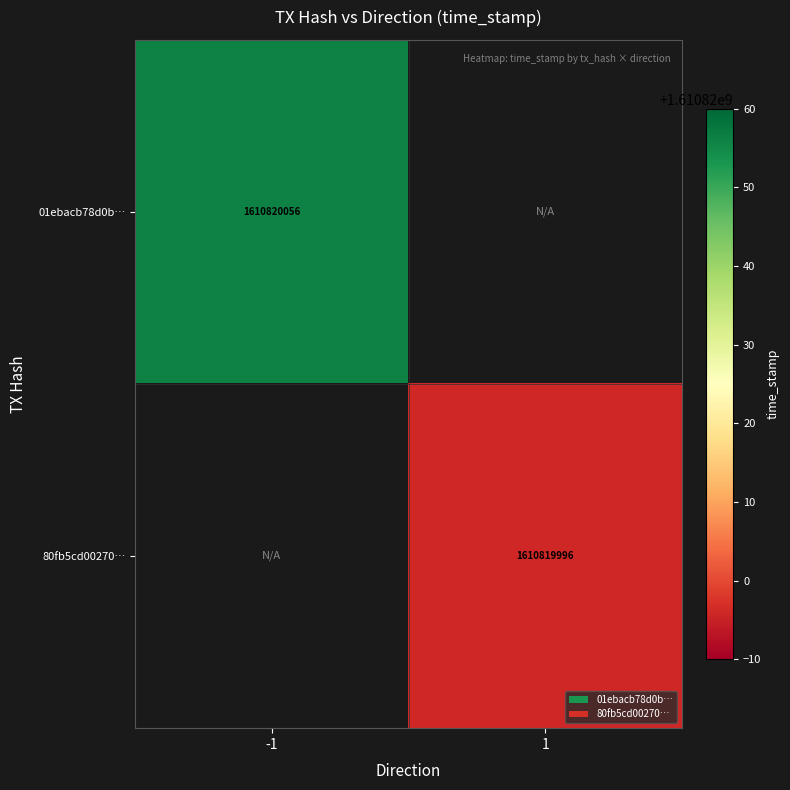

What is the sum of the 80fb5cd00270a1f6c3fc85cd408a1fa5e62ffdd values at 0 and 1?

1610819996